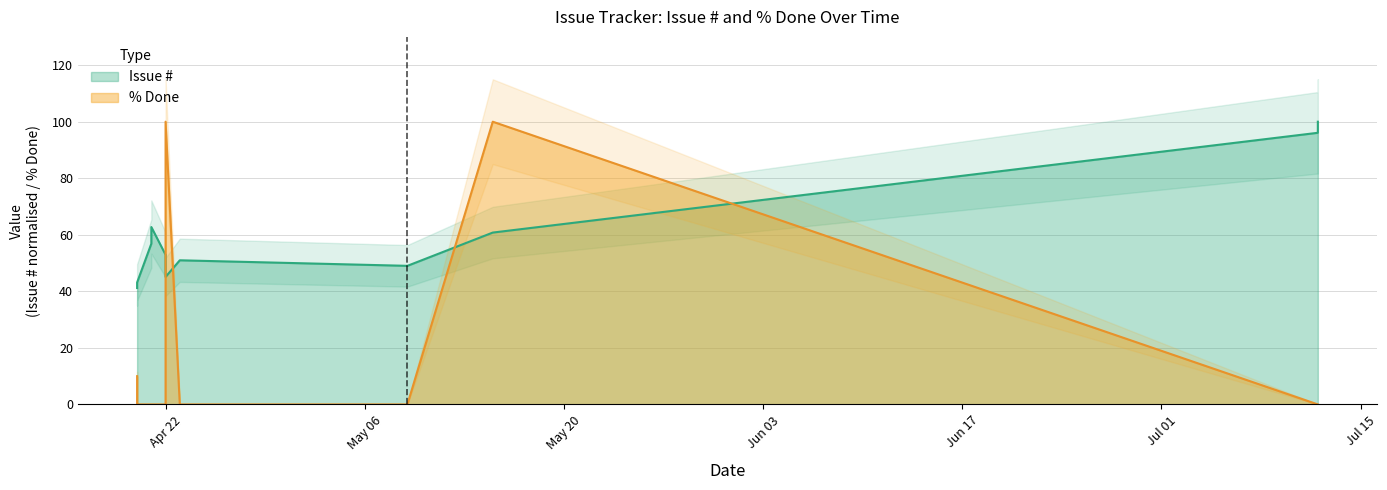

Where do % Done and Issue # first cross each other?

Apr 22 and Apr 22